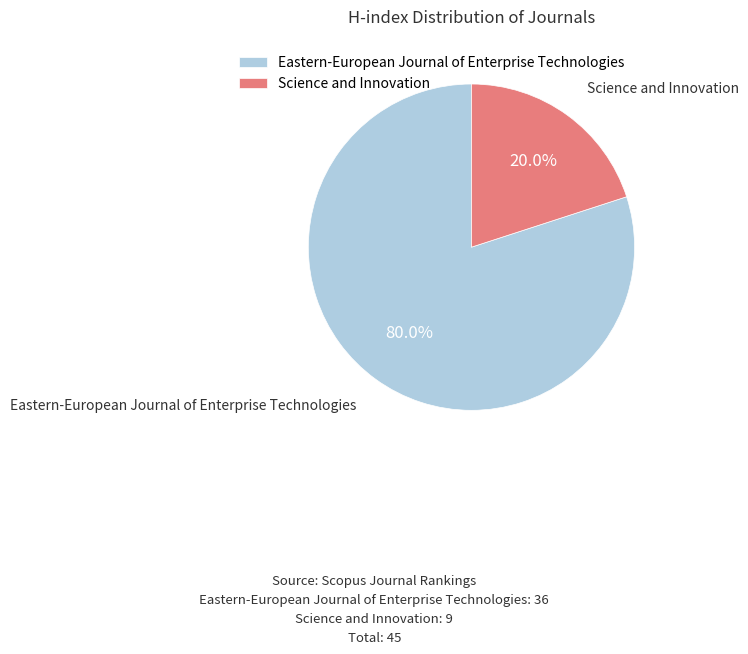

Count the number of slices in the pie.

2